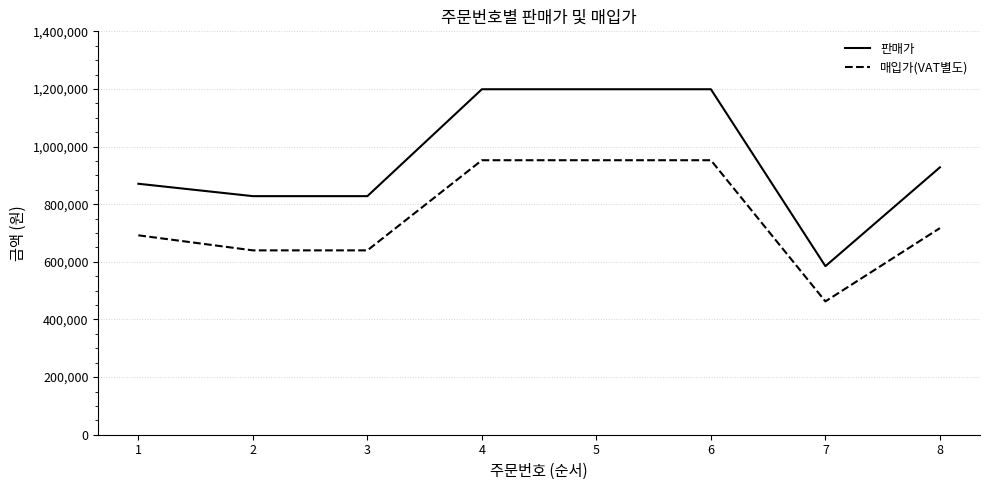

True or false: 매입가(VAT별도) and 판매가 intersect in this chart.

False